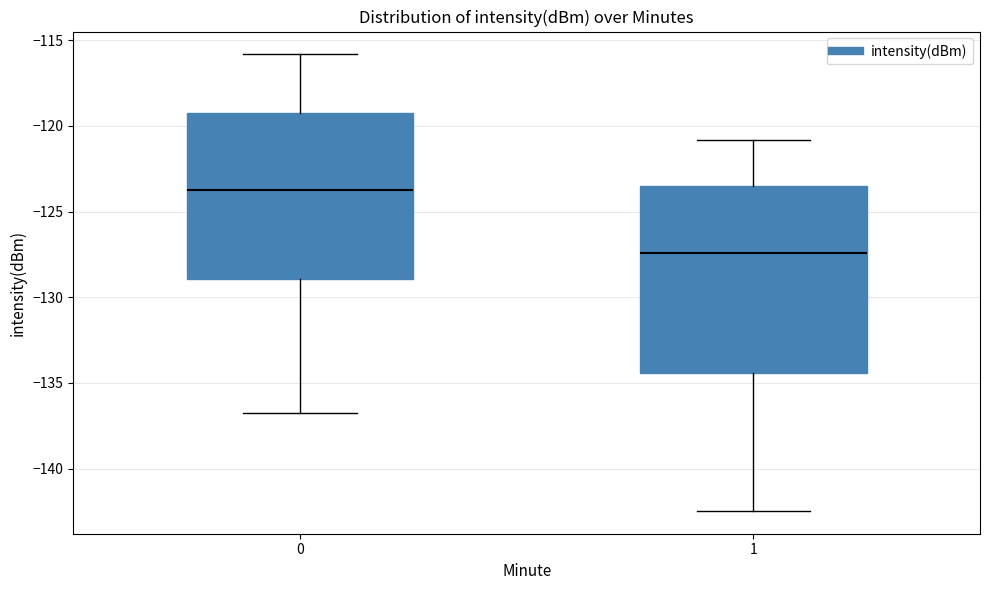

Which box has the highest median line?

0